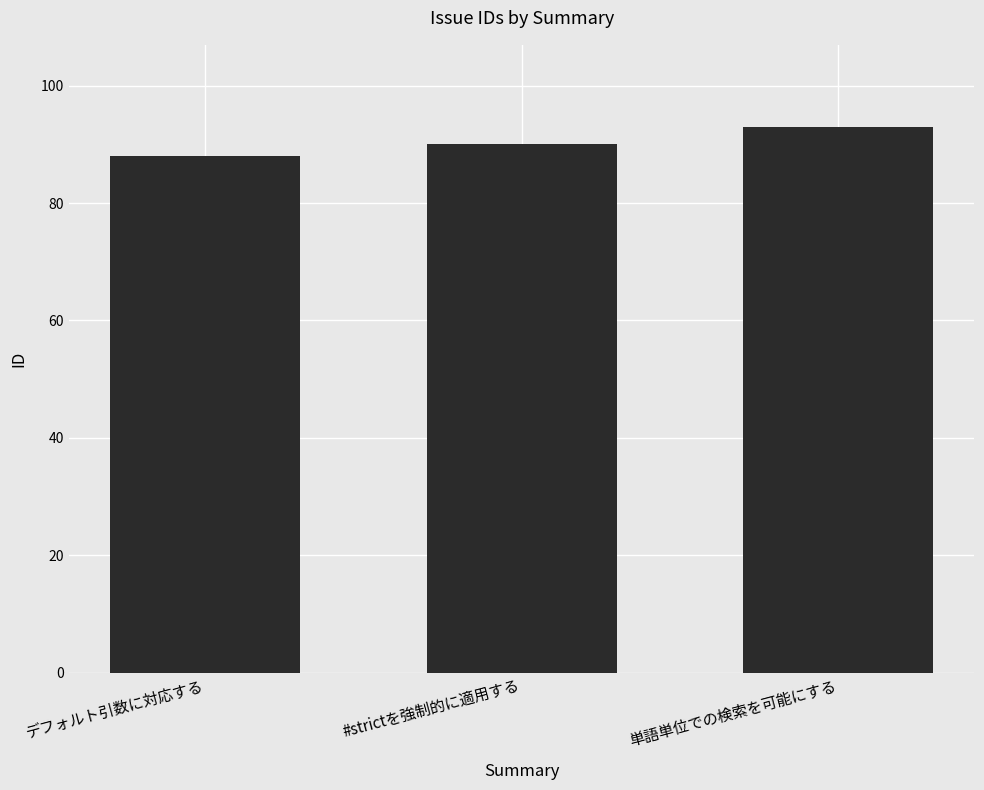

Is it true that the value at 単語単位での検索を可能にする is 93?

True